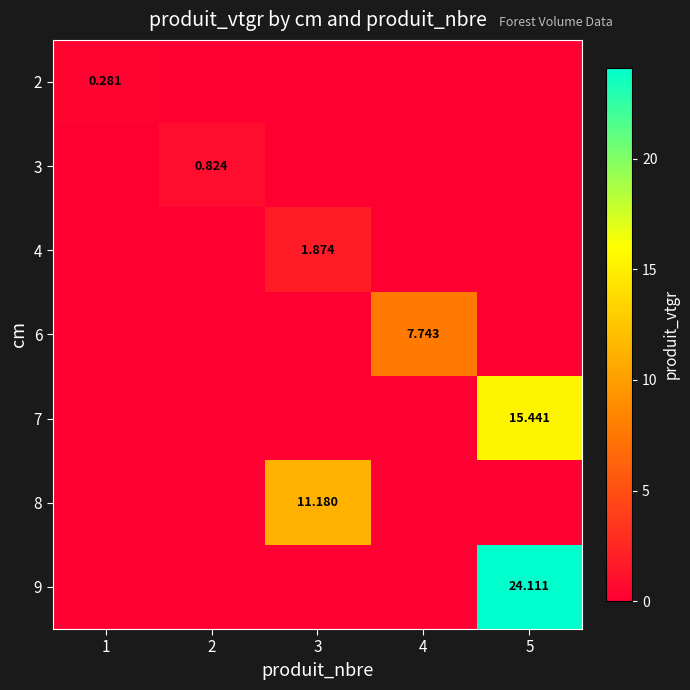

Which has a higher value, 5 or 3?

5